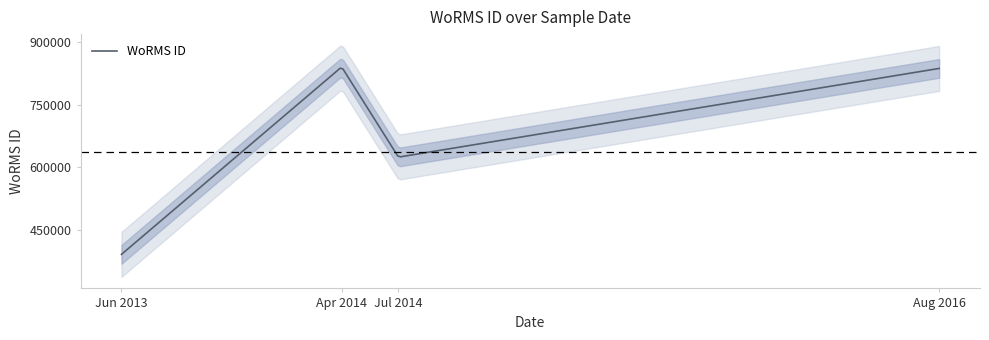

What is the highest value of the WoRMS ID series?

837759.5